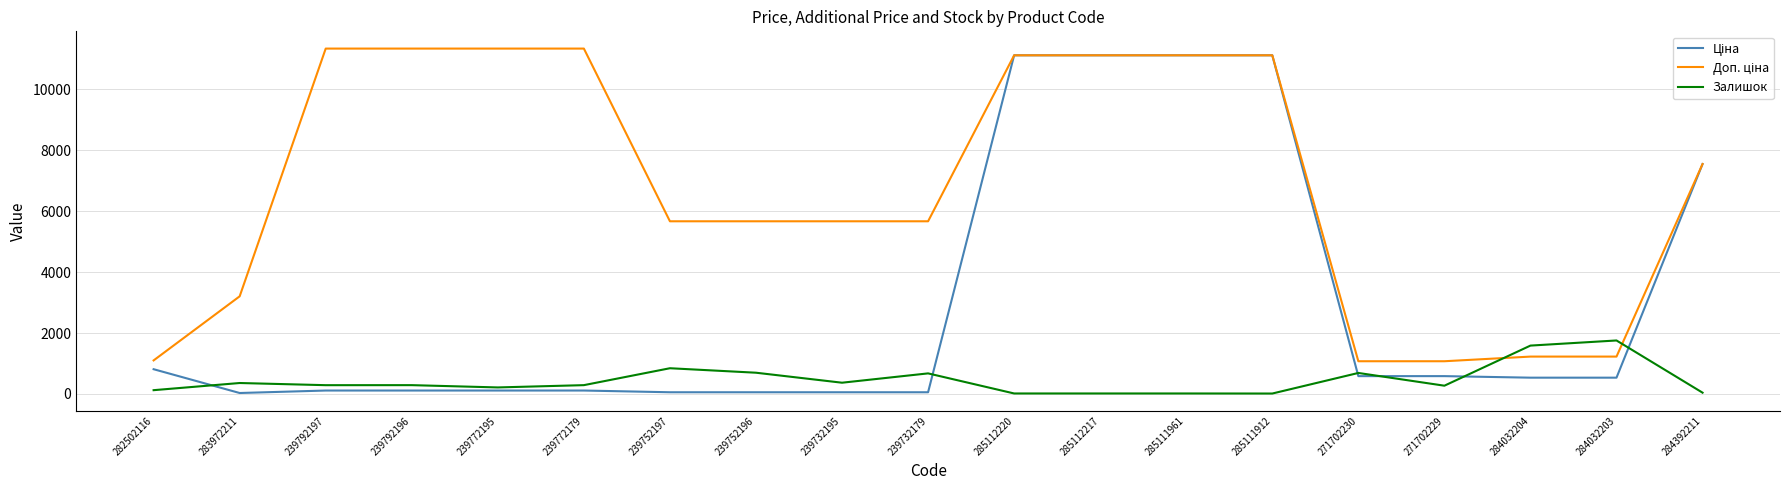

What is the highest value of the Залишок series?

1756.0